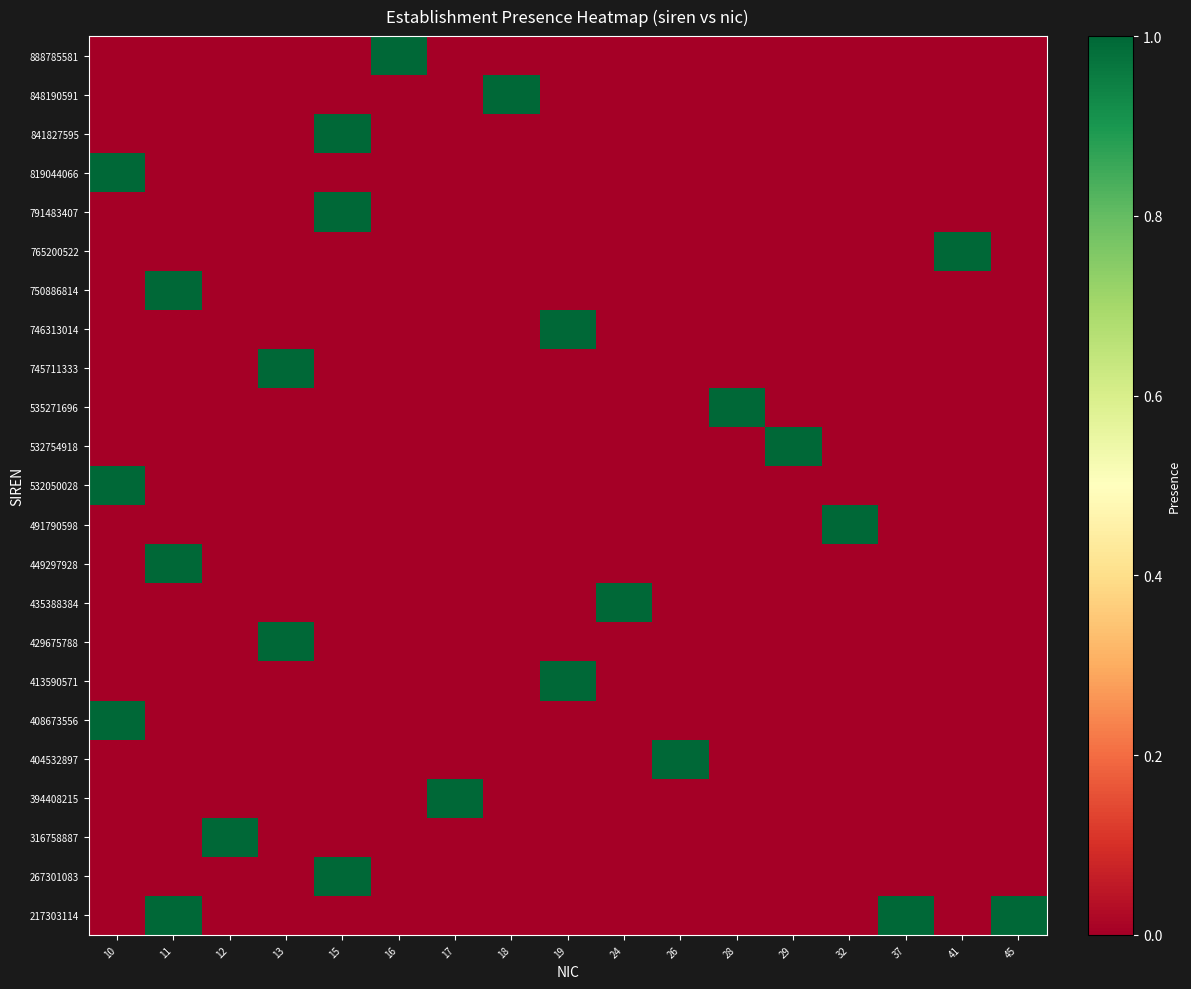

Rank the series at 19 from lowest to highest value.

217303114, 267301083, 316758887, 394408215, 404532897, 408673556, 429675788, 435388384, 449297928, 491790598, 532050028, 532754918, 535271696, 745711333, 750886814, 765200522, 791483407, 819044066, 841827595, 848190591, 888785581, 413590571, 746313014